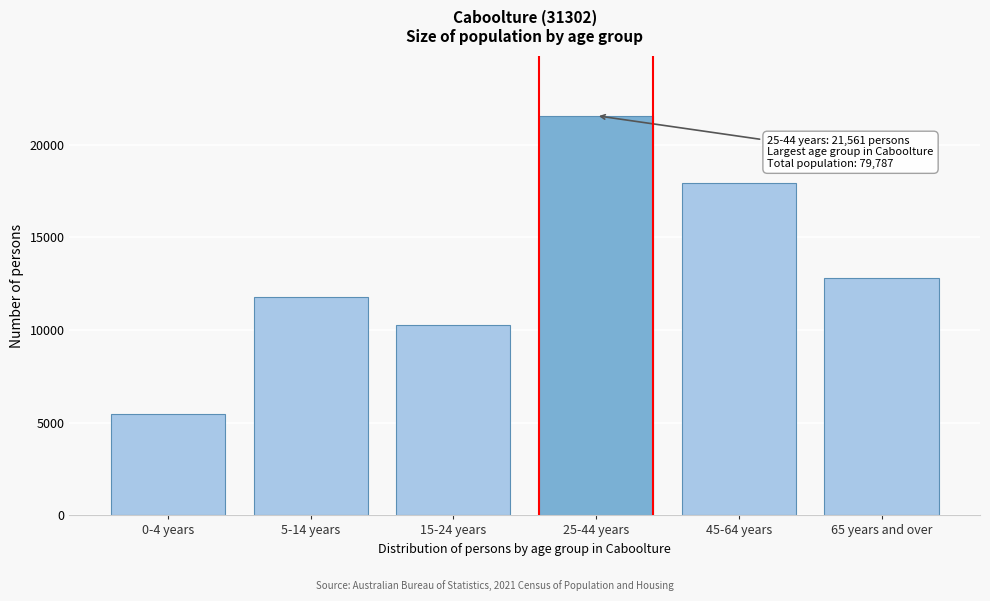

Reading right to left, what are all the values shown in this chart?

65 years and over=12800	45-64 years=17949	25-44 years=21561	15-24 years=10271	5-14 years=11757	0-4 years=5448